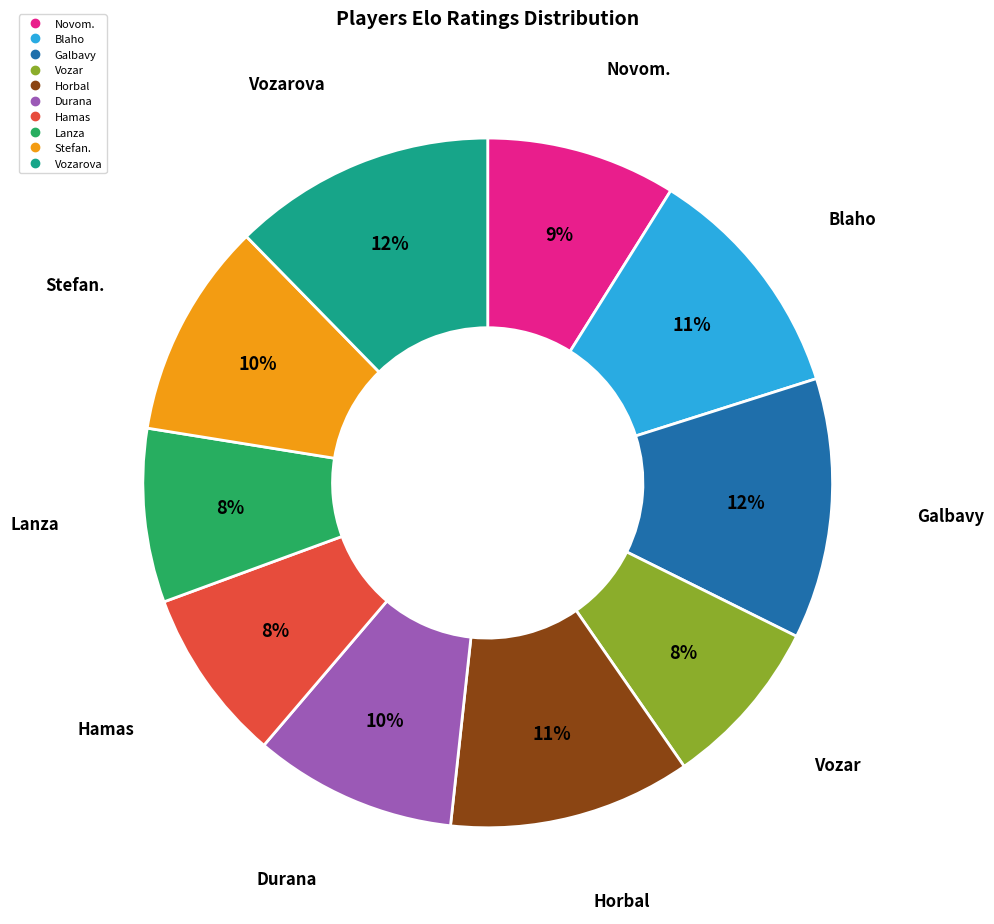

Does any single category account for the majority?

No